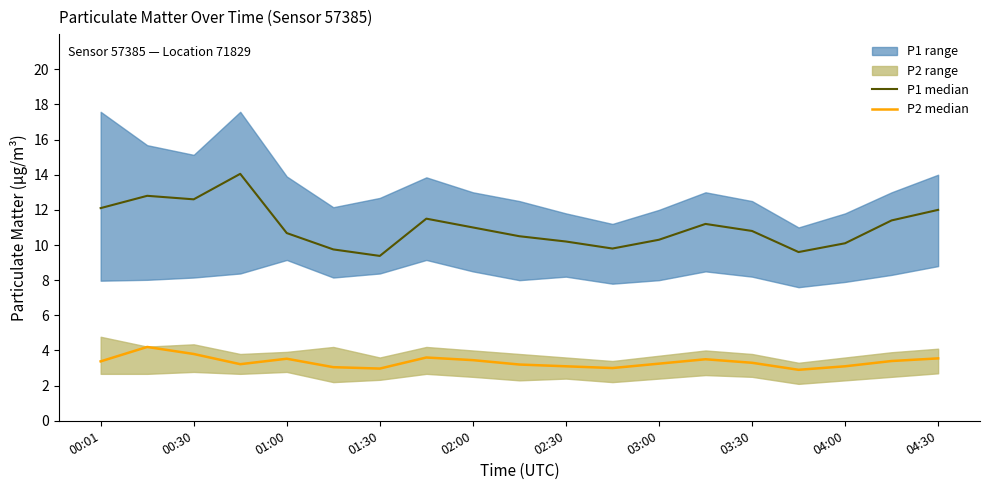

At how many categories does at least one series exceed 5?

19